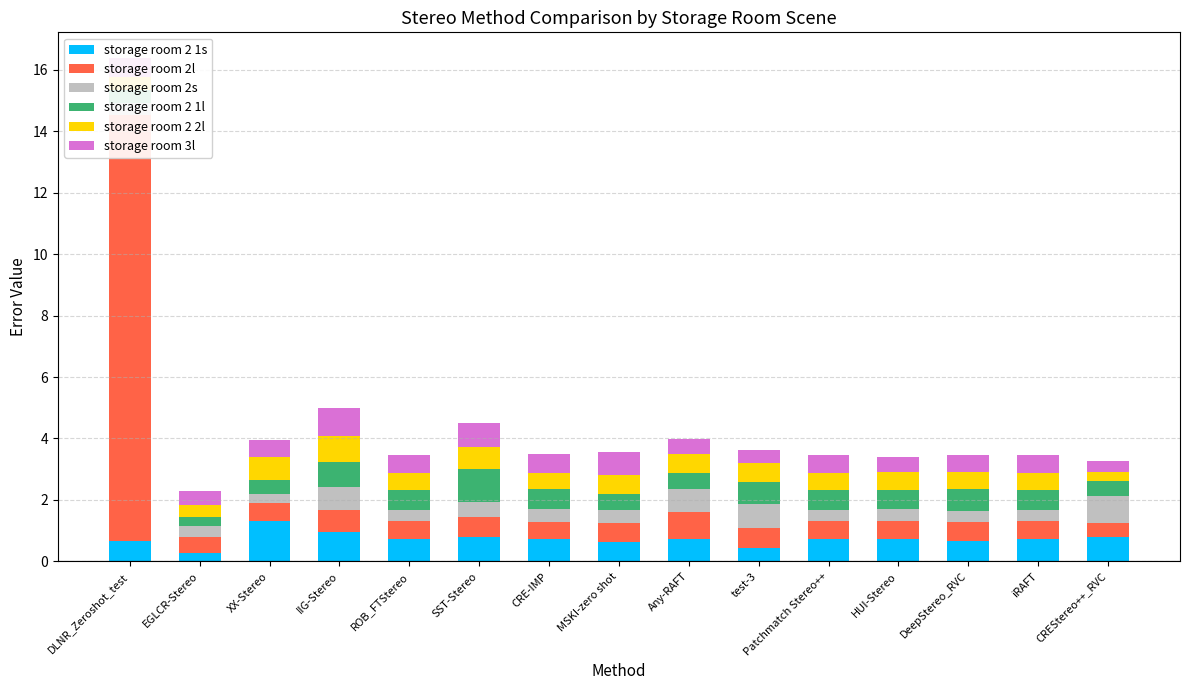

Read the storage room 2s value at HUI-Stereo.

0.4